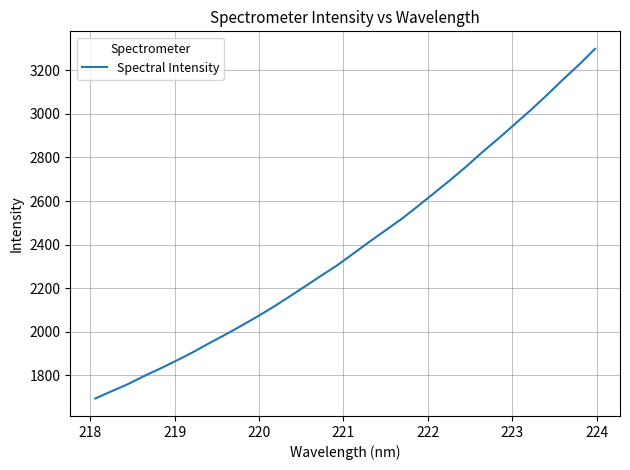

What is the difference between the maximum and minimum values?

1605.2